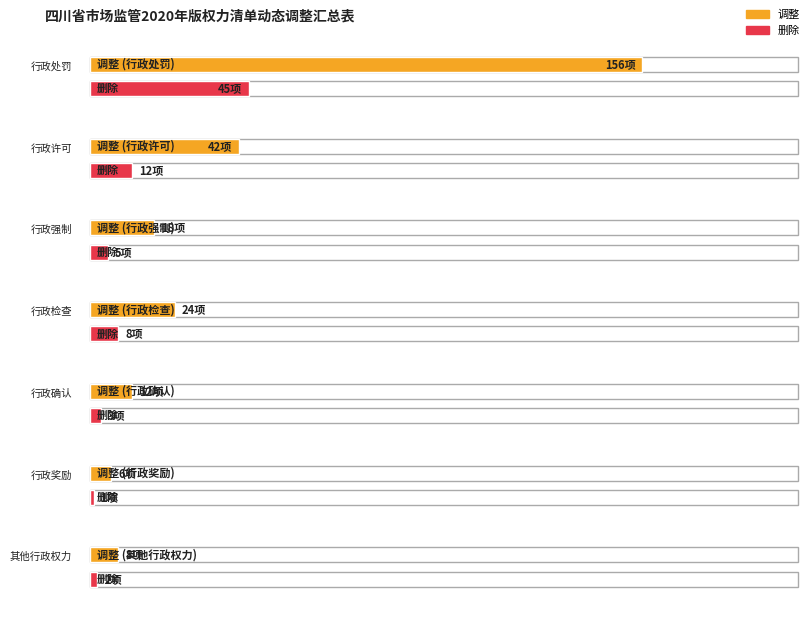

Which series has the largest total across all categories?

调整